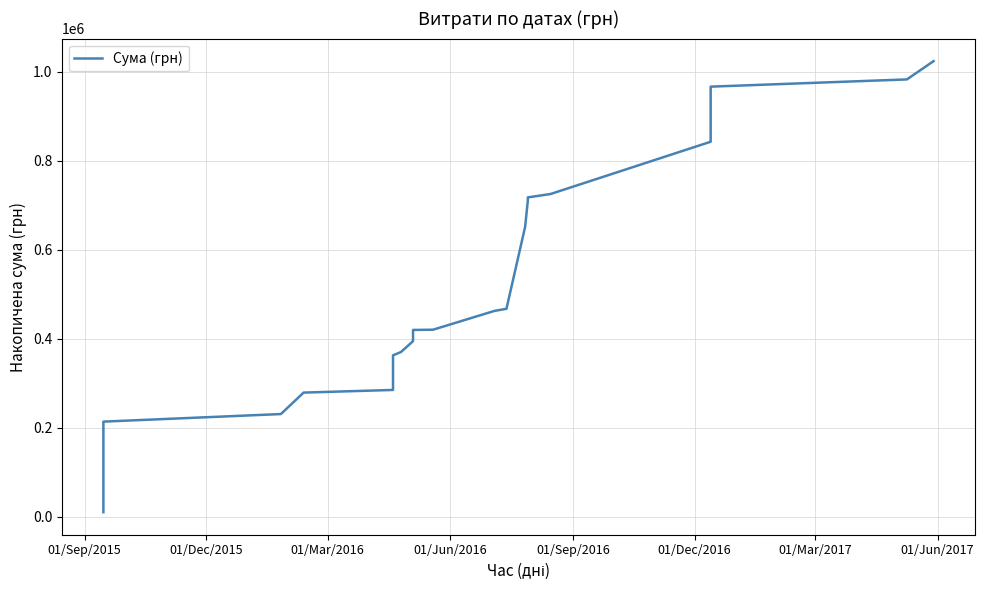

How many lines are shown in the chart?

1